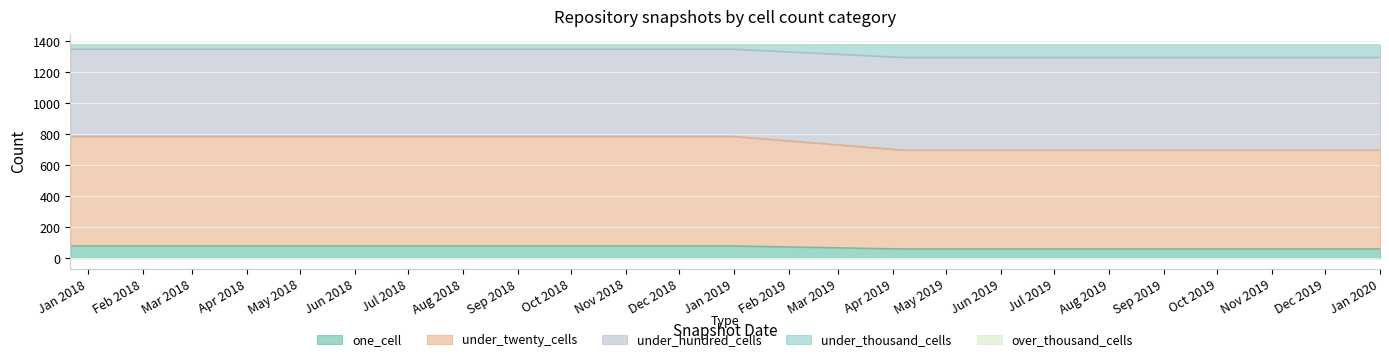

What is the total value across all series at Jul 2019?

1378